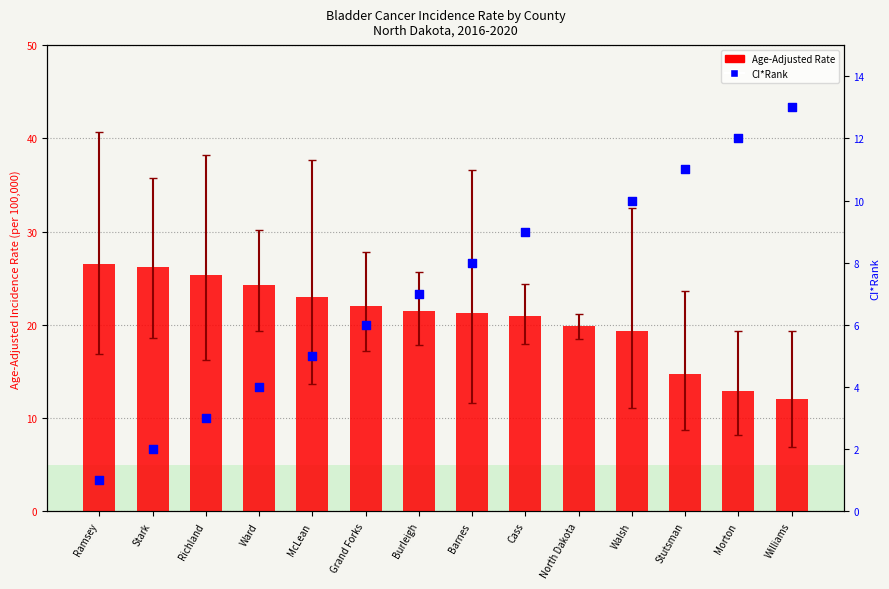

At which category is the sum across all series the highest?

Cass